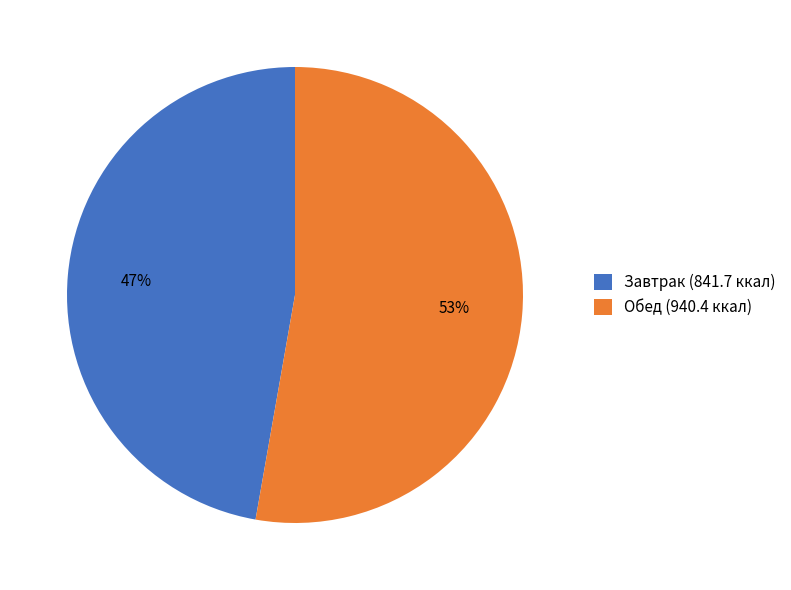

Rank the categories by value from highest to lowest.

Обед (940.4 ккал), Завтрак (841.7 ккал)